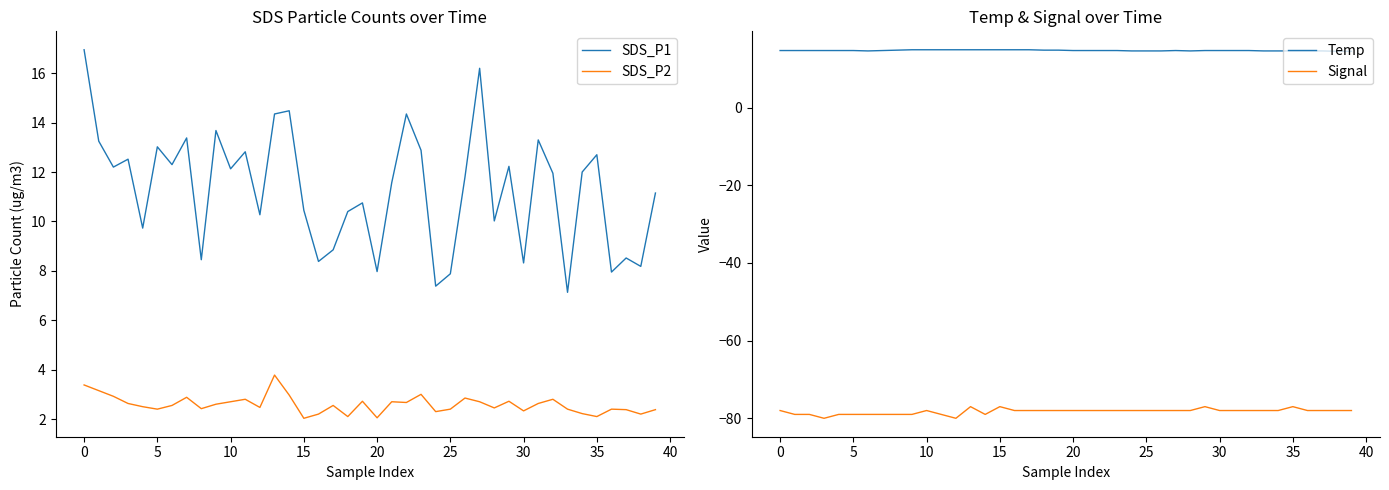

True or false: Signal and SDS_P2 intersect in this chart.

False